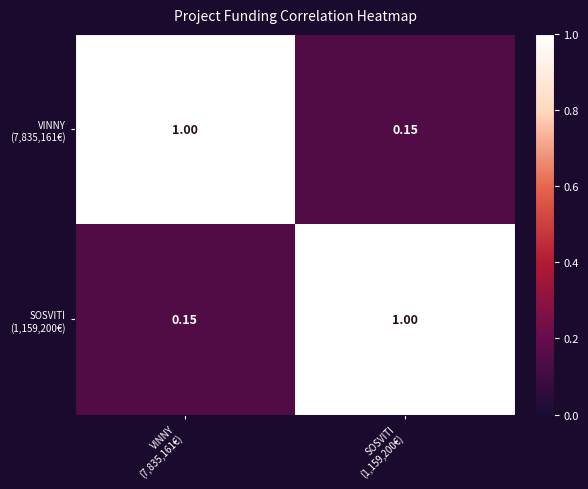

At how many categories does at least one series exceed 0?

2